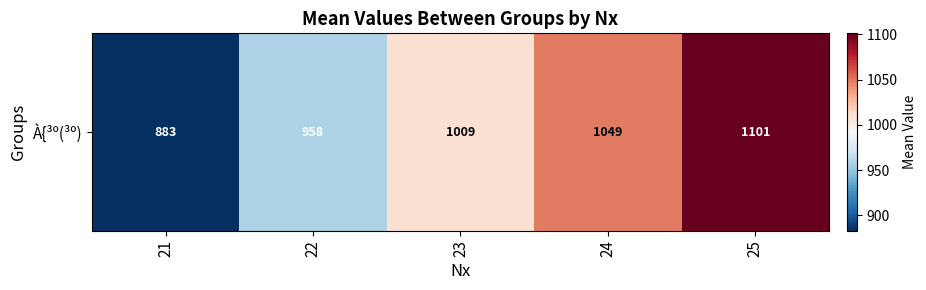

Reading right to left, transcribe all the data shown in this chart.

1101	1049	1009	958	883